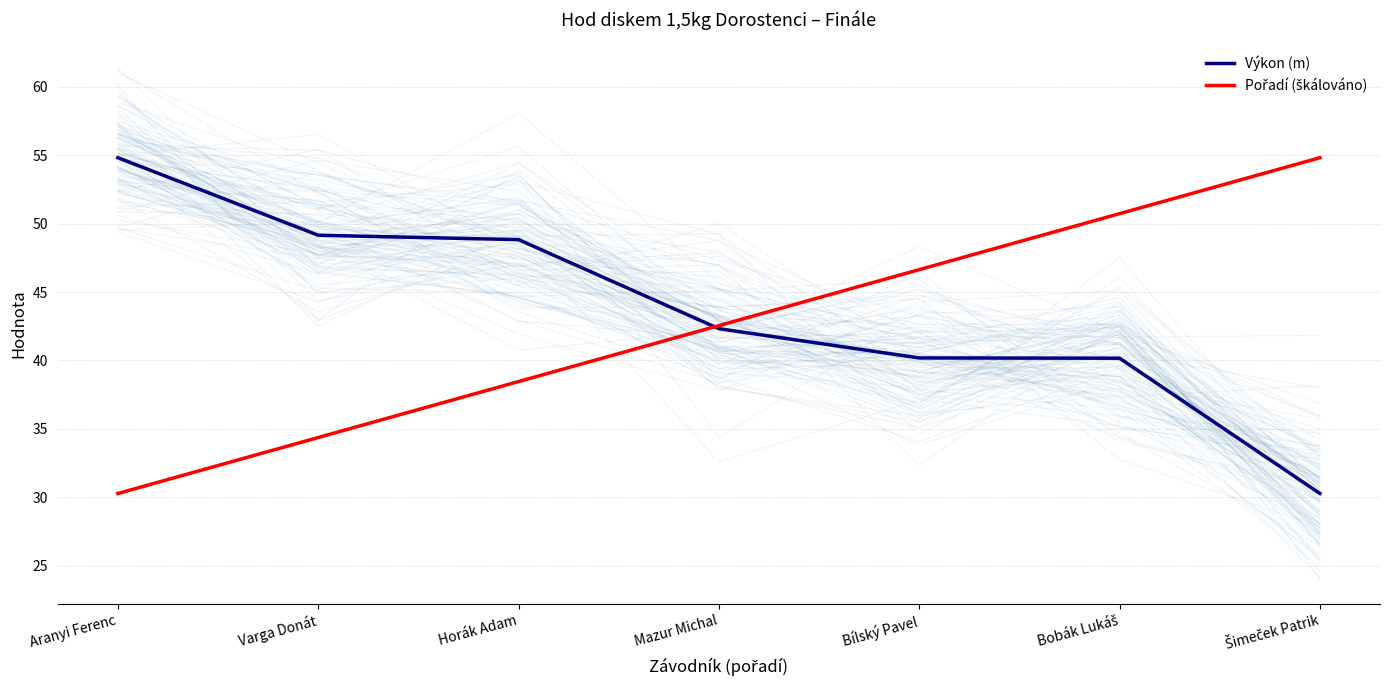

What are all the series names shown in the legend?

Výkon (m), Pořadí (škálováno)